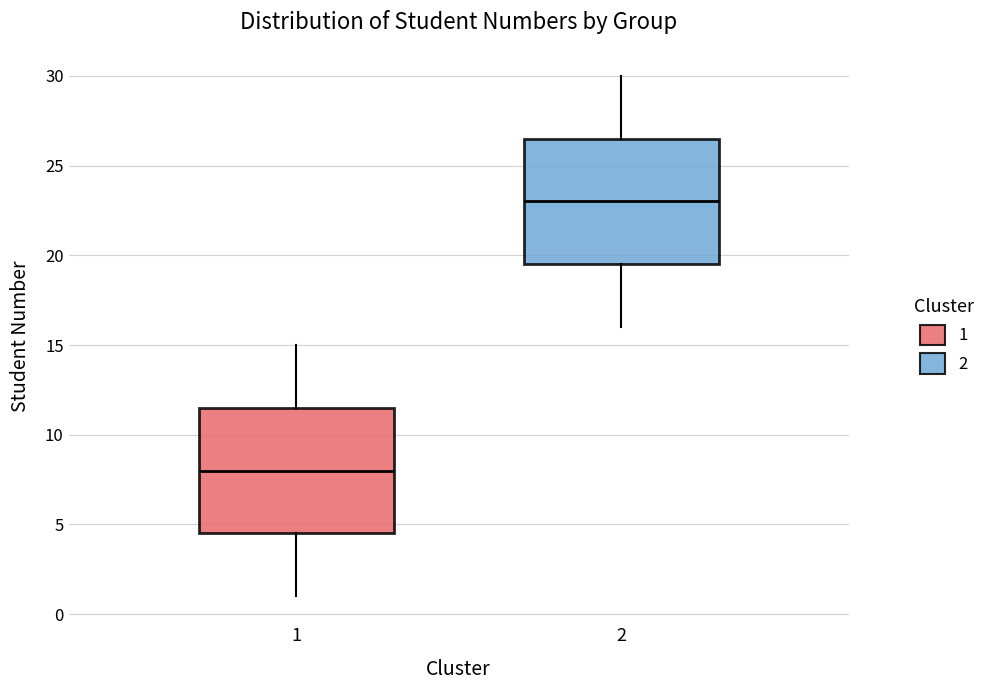

Reading left to right, read every box against the y-axis: the position of its median line, the range the box covers, and the ends of its whiskers. The values are not printed on the chart, so give them approximately, as read against the axis.

1: median 8.0, box 4.5 to 11.5, whiskers 1.0 to 15.0
2: median 23.0, box 19.5 to 26.5, whiskers 16.0 to 30.0